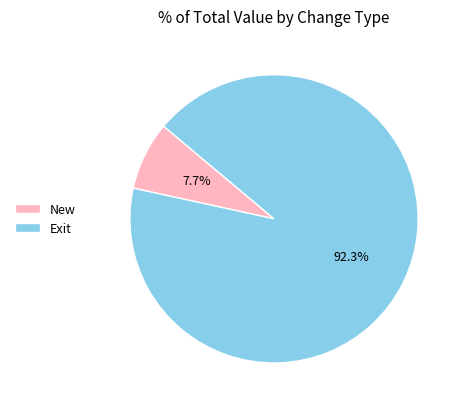

Which slice represents more than half of the pie?

Exit